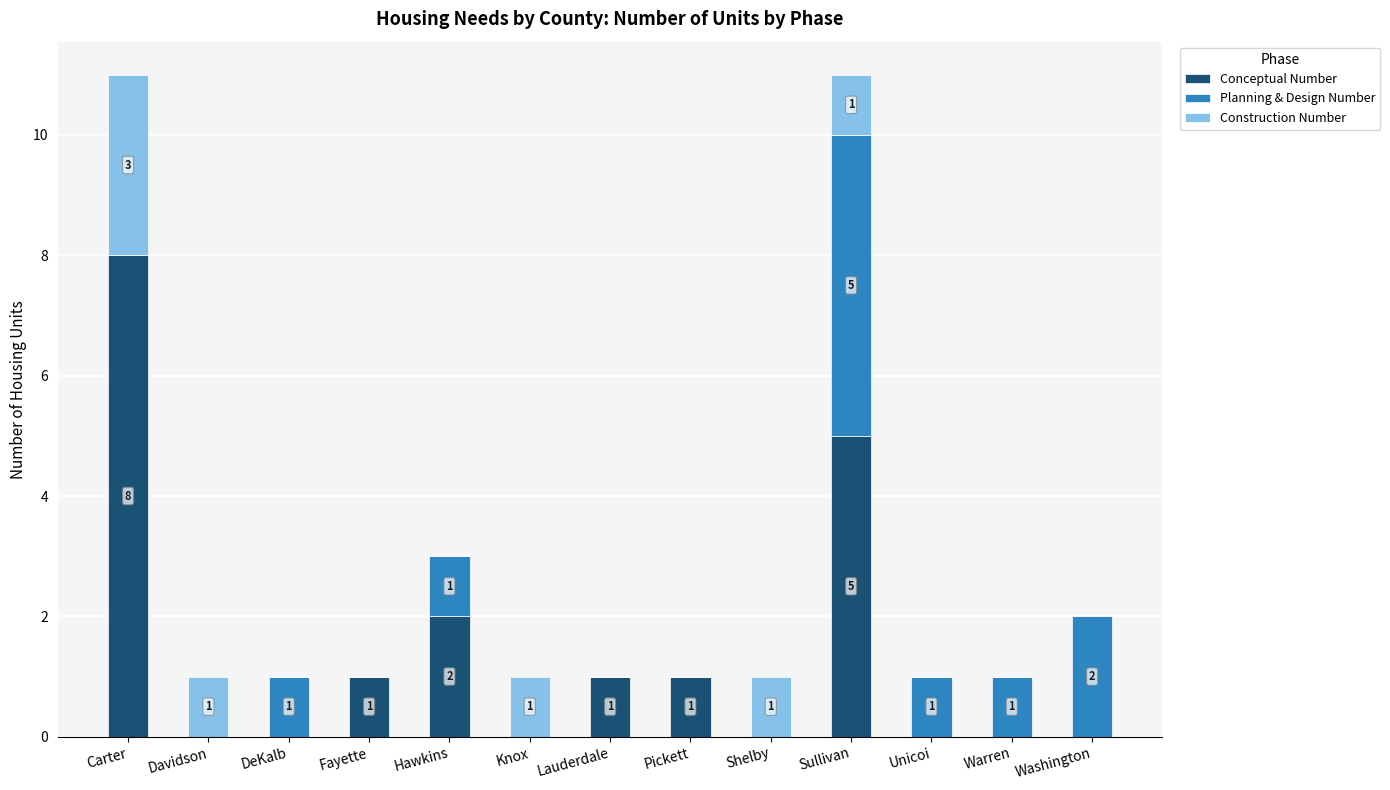

Reading right to left, list the values for the Conceptual Number series.

Washington=0	Warren=0	Unicoi=0	Sullivan=5	Shelby=0	Pickett=1	Lauderdale=1	Knox=0	Hawkins=2	Fayette=1	DeKalb=0	Davidson=0	Carter=8